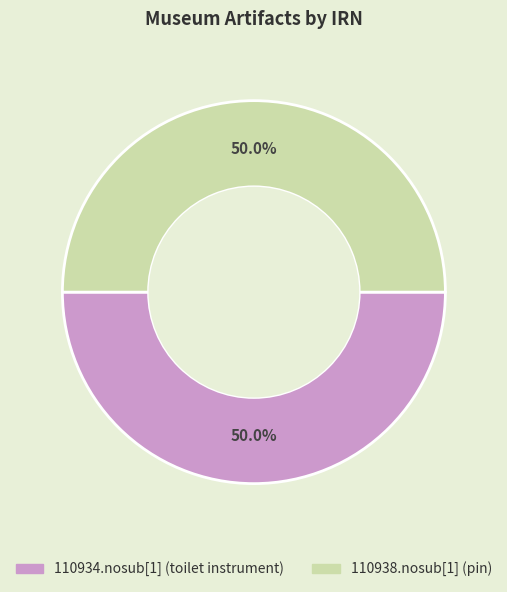

To the nearest percent, what portion does 110938.nosub[1] (pin) represent?

50%